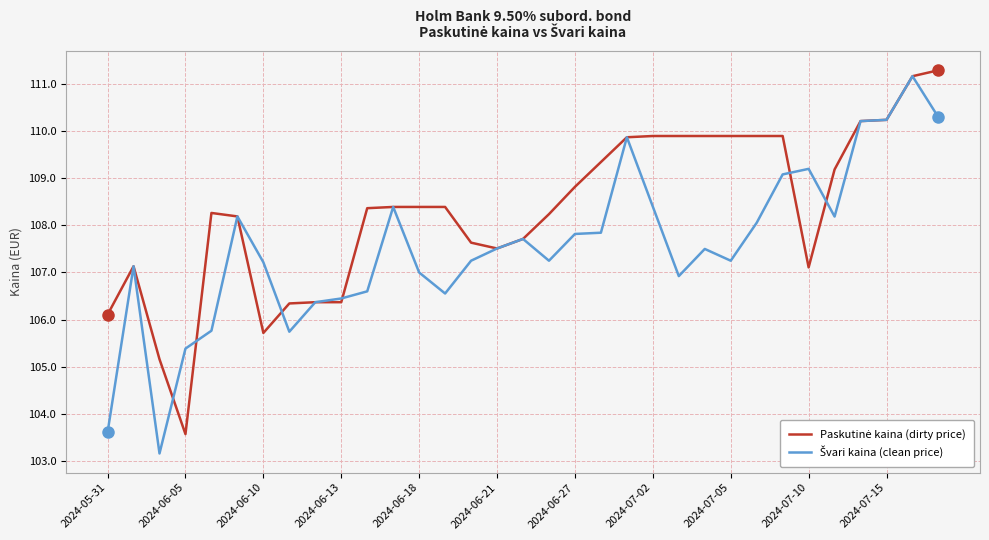

What is the smallest value displayed?

103.2